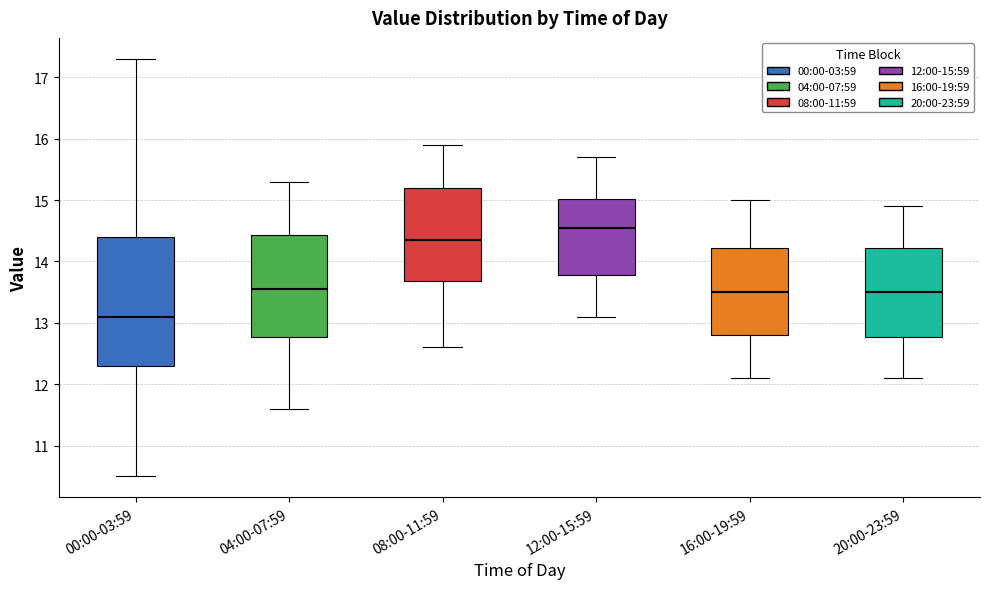

Which box has the lowest median line?

00:00-03:59